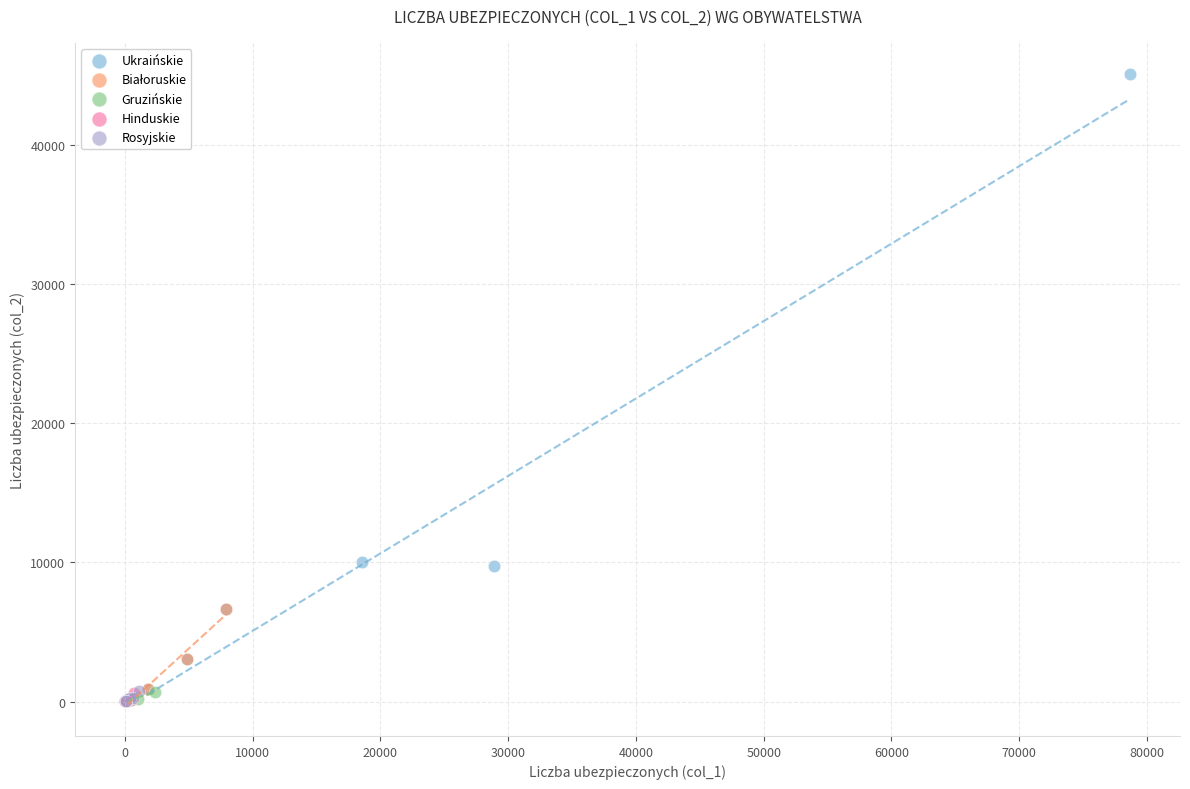

Which series contains the highest Y value?

Ukraińskie